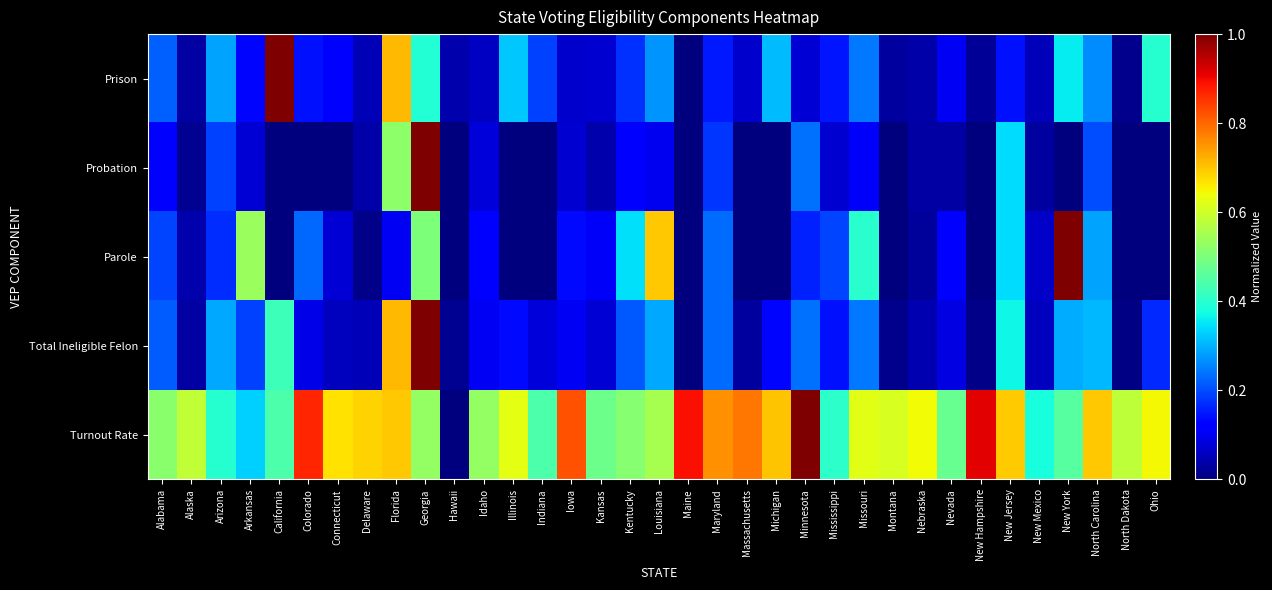

Reading left to right, extract all data points from this chart.

Prison: Alabama=0.2	Alaska=0.0	Arizona=0.3	Arkansas=0.1	California=1.0	Colorado=0.1	Connecticut=0.1	Delaware=0.0	Florida=0.7	Georgia=0.4	Hawaii=0.0	Idaho=0.1	Illinois=0.3	Indiana=0.2	Iowa=0.1	Kansas=0.1	Kentucky=0.2	Louisiana=0.3	Maine=0.0	Maryland=0.1	Massachusetts=0.1	Michigan=0.3	Minnesota=0.1	Mississippi=0.1	Missouri=0.2	Montana=0.0	Nebraska=0.0	Nevada=0.1	New Hampshire=0.0	New Jersey=0.1	New Mexico=0.1	New York=0.4	North Carolina=0.3	North Dakota=0.0	Ohio=0.4
Probation: Alabama=0.1	Alaska=0.0	Arizona=0.2	Arkansas=0.1	California=0.0	Colorado=0.0	Connecticut=0.0	Delaware=0.0	Florida=0.5	Georgia=1.0	Hawaii=0.0	Idaho=0.1	Illinois=0.0	Indiana=0.0	Iowa=0.1	Kansas=0.0	Kentucky=0.1	Louisiana=0.1	Maine=0.0	Maryland=0.2	Massachusetts=0.0	Michigan=0.0	Minnesota=0.2	Mississippi=0.1	Missouri=0.1	Montana=0.0	Nebraska=0.0	Nevada=0.0	New Hampshire=0.0	New Jersey=0.3	New Mexico=0.0	New York=0.0	North Carolina=0.2	North Dakota=0.0	Ohio=0.0
Parole: Alabama=0.2	Alaska=0.0	Arizona=0.2	Arkansas=0.5	California=0.0	Colorado=0.2	Connecticut=0.1	Delaware=0.0	Florida=0.1	Georgia=0.5	Hawaii=0.0	Idaho=0.1	Illinois=0.0	Indiana=0.0	Iowa=0.1	Kansas=0.1	Kentucky=0.3	Louisiana=0.7	Maine=0.0	Maryland=0.2	Massachusetts=0.0	Michigan=0.0	Minnesota=0.2	Mississippi=0.2	Missouri=0.4	Montana=0.0	Nebraska=0.0	Nevada=0.1	New Hampshire=0.0	New Jersey=0.3	New Mexico=0.1	New York=1.0	North Carolina=0.3	North Dakota=0.0	Ohio=0.0
Total Ineligible Felon: Alabama=0.2	Alaska=0.0	Arizona=0.3	Arkansas=0.2	California=0.4	Colorado=0.1	Connecticut=0.1	Delaware=0.1	Florida=0.7	Georgia=1.0	Hawaii=0.0	Idaho=0.1	Illinois=0.1	Indiana=0.1	Iowa=0.1	Kansas=0.1	Kentucky=0.2	Louisiana=0.3	Maine=0.0	Maryland=0.2	Massachusetts=0.0	Michigan=0.1	Minnesota=0.2	Mississippi=0.1	Missouri=0.2	Montana=0.0	Nebraska=0.0	Nevada=0.1	New Hampshire=0.0	New Jersey=0.4	New Mexico=0.1	New York=0.3	North Carolina=0.3	North Dakota=0.0	Ohio=0.2
Turnout Rate: Alabama=0.5	Alaska=0.6	Arizona=0.4	Arkansas=0.3	California=0.4	Colorado=0.9	Connecticut=0.7	Delaware=0.7	Florida=0.7	Georgia=0.5	Hawaii=0.0	Idaho=0.5	Illinois=0.6	Indiana=0.4	Iowa=0.8	Kansas=0.5	Kentucky=0.5	Louisiana=0.6	Maine=0.9	Maryland=0.8	Massachusetts=0.8	Michigan=0.7	Minnesota=1.0	Mississippi=0.4	Missouri=0.6	Montana=0.6	Nebraska=0.6	Nevada=0.5	New Hampshire=0.9	New Jersey=0.7	New Mexico=0.4	New York=0.5	North Carolina=0.7	North Dakota=0.6	Ohio=0.6